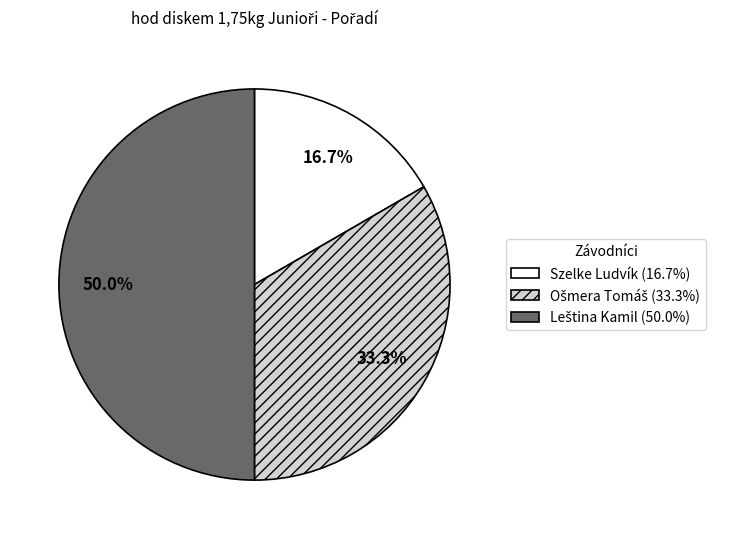

Is Szelke Ludvík (16.7%) the majority of the pie?

No